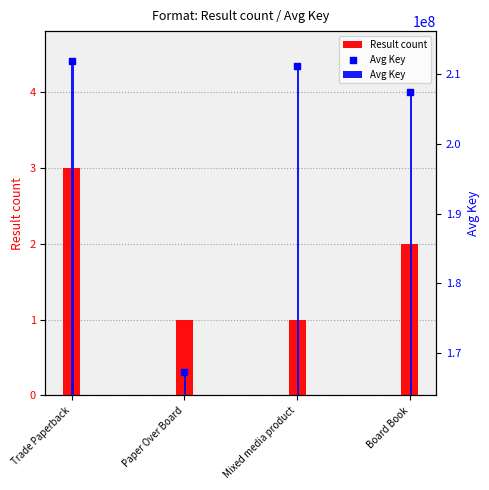

Between Mixed media product and Trade Paperback, which is larger?

Trade Paperback